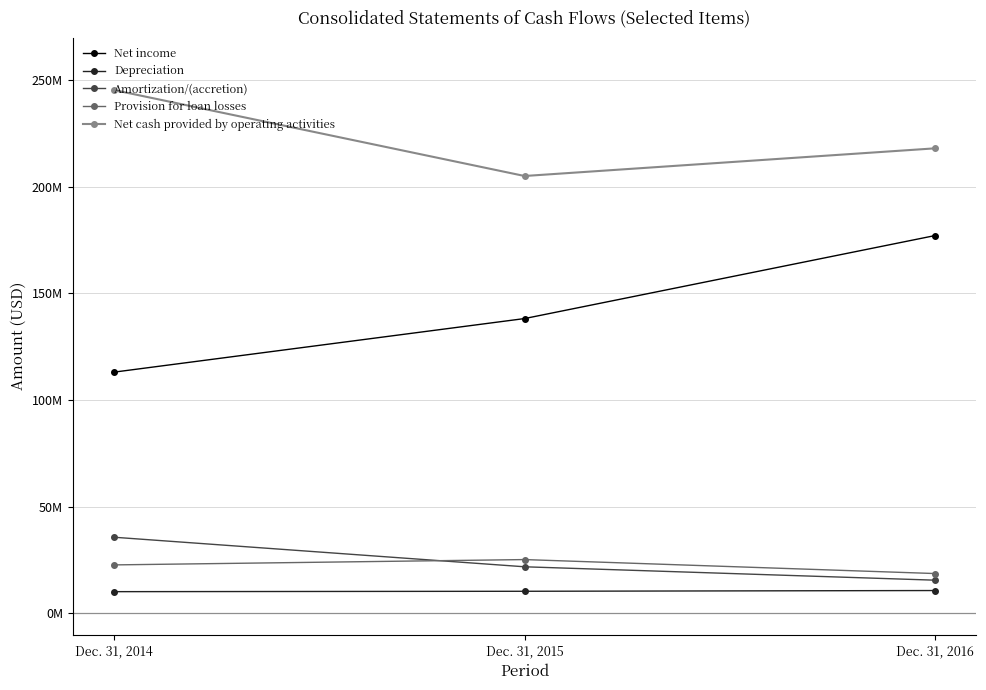

Reading right to left, list all the values displayed in this chart.

Net income: 177146000	138199000	113063000
Depreciation: 10644000	10296000	10116000
Amortization/(accretion): 15495000	21783000	35648000
Provision for loan losses: 18608000	25164000	22664000
Net cash provided by operating activities: 218044000	205063000	245395000